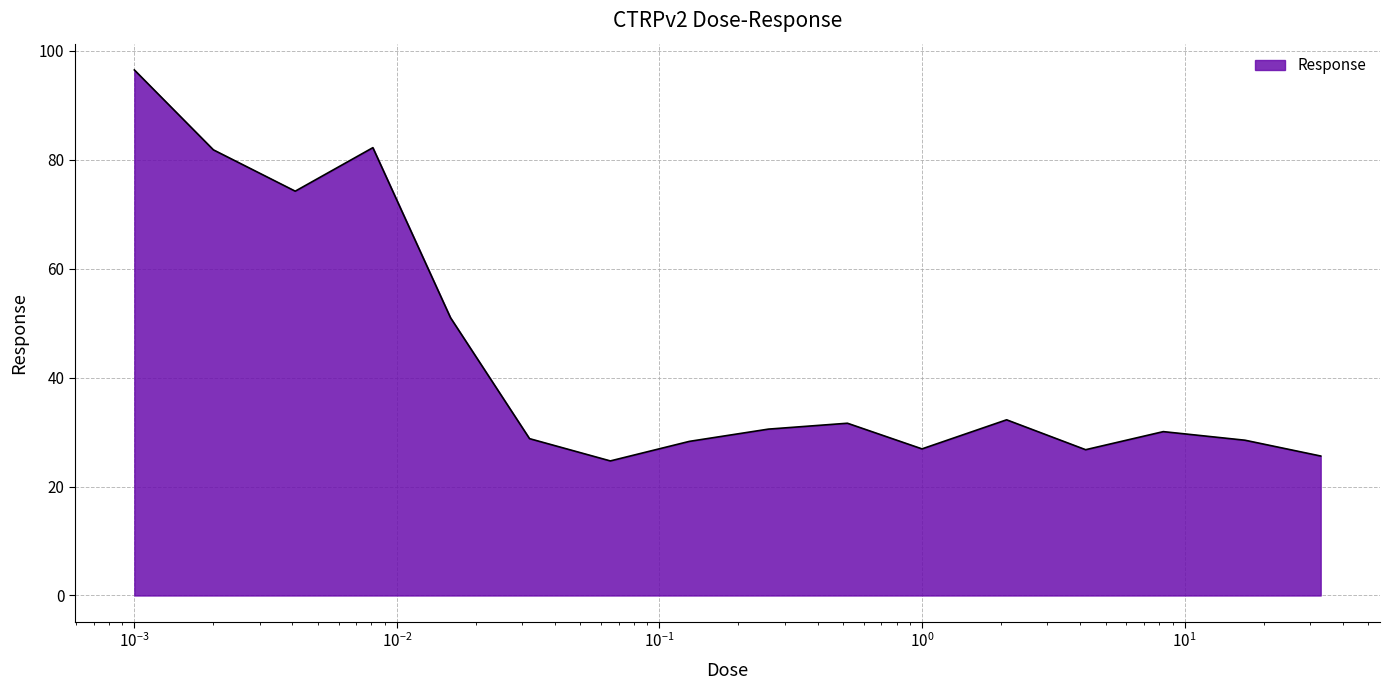

What is the smallest value displayed?

24.7